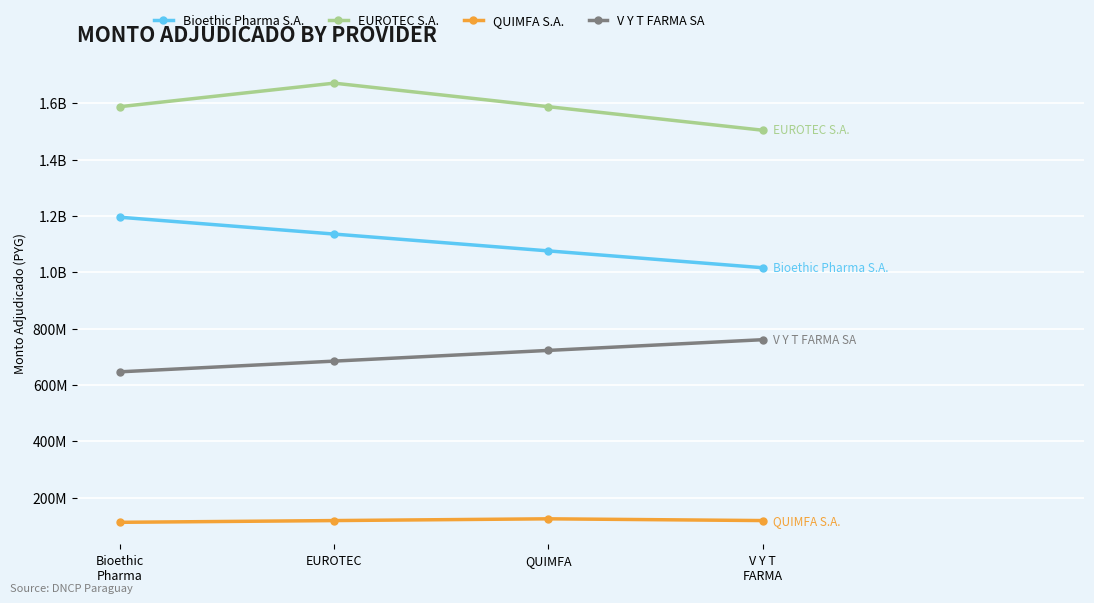

Which series has the largest total across all categories?

EUROTEC S.A.